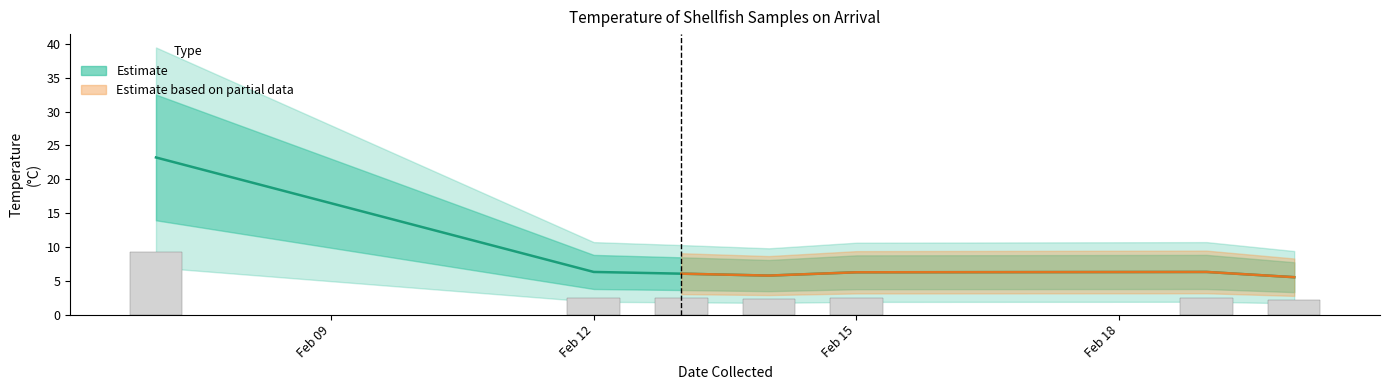

The Avg Temp series shows 9.4 at 2023-02-13. True or false?

False